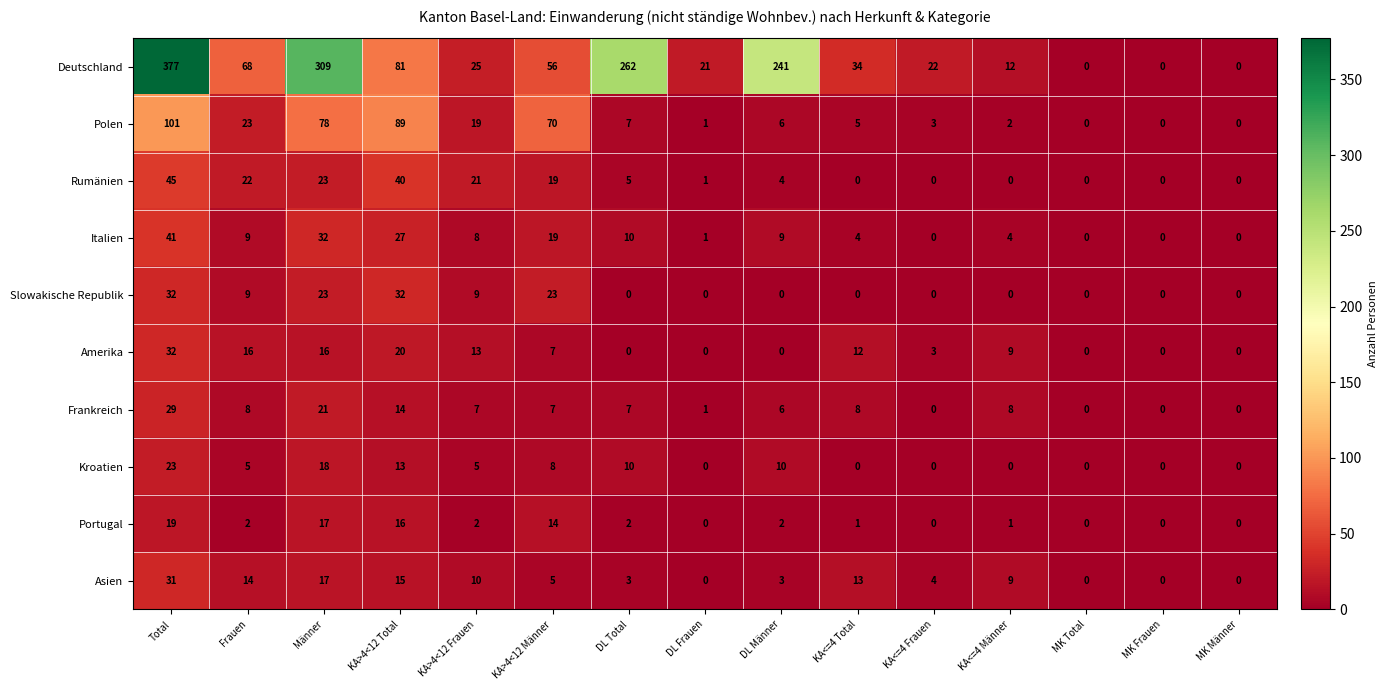

Which series has the widest spread of values?

Deutschland